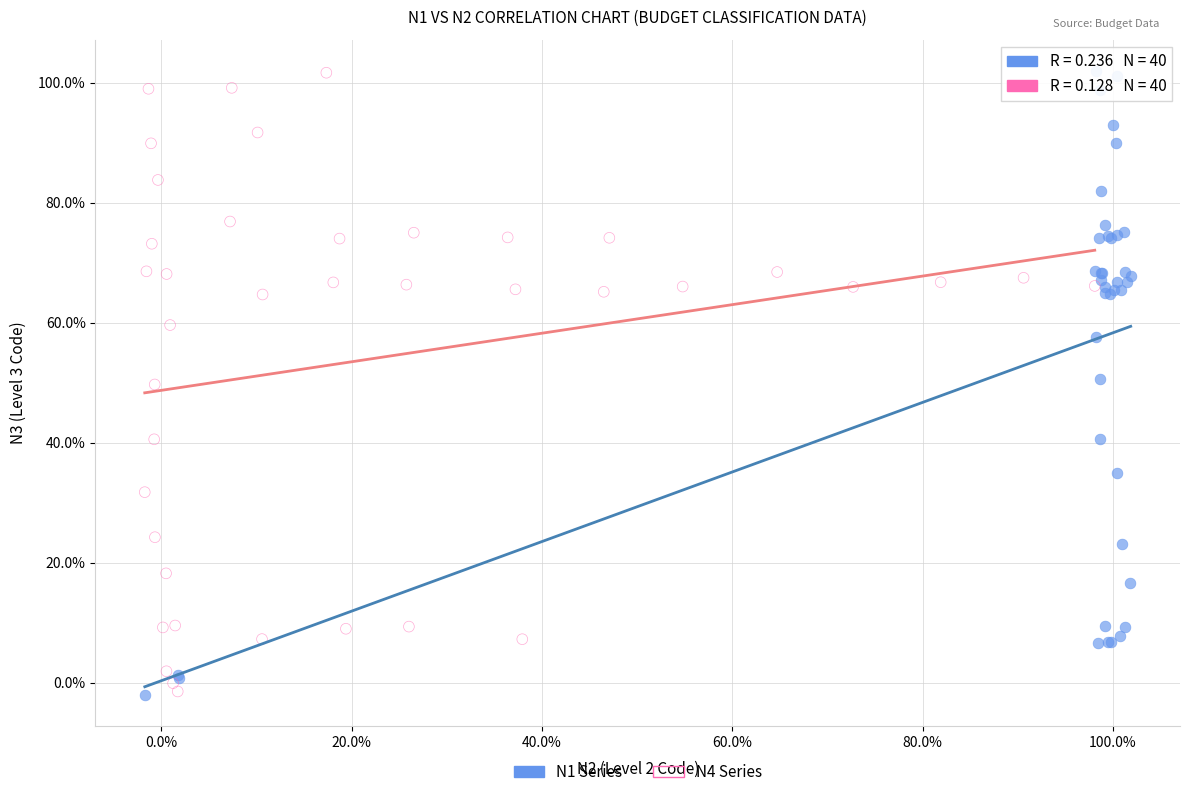

What are all the series names shown in the legend?

N1 Series, N4 Series